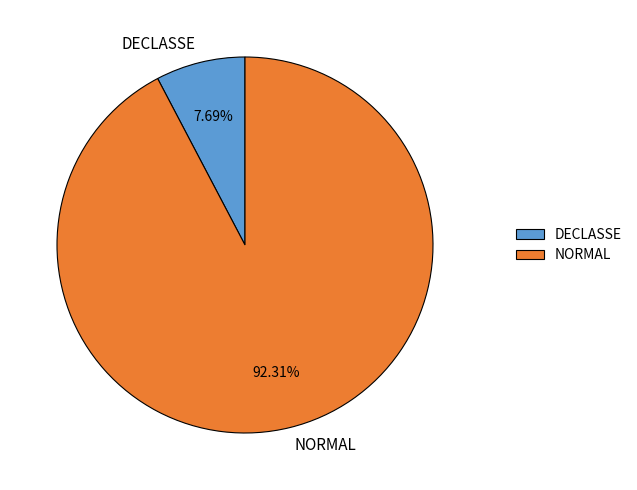

True or false: DECLASSE accounts for 2% of the total.

False